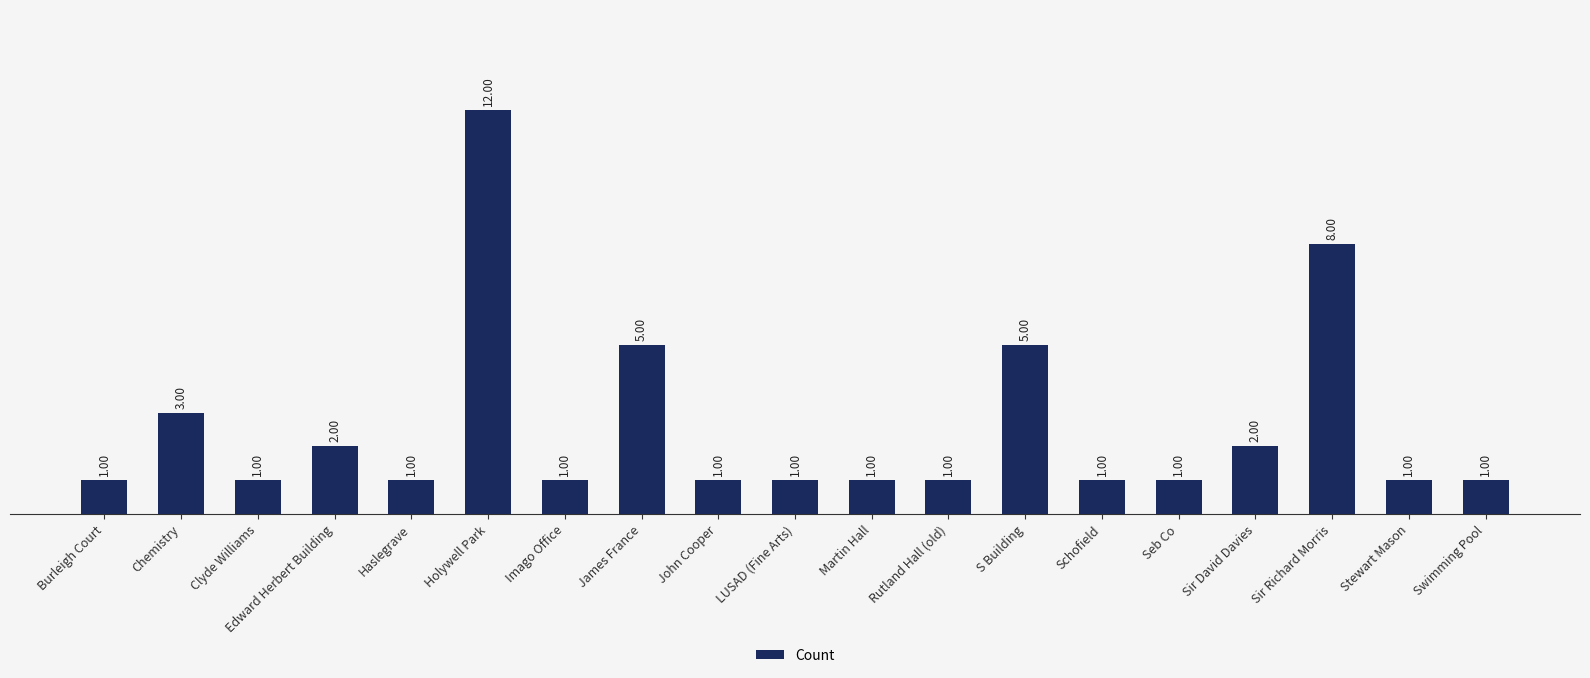

How many data points does each series have?

19